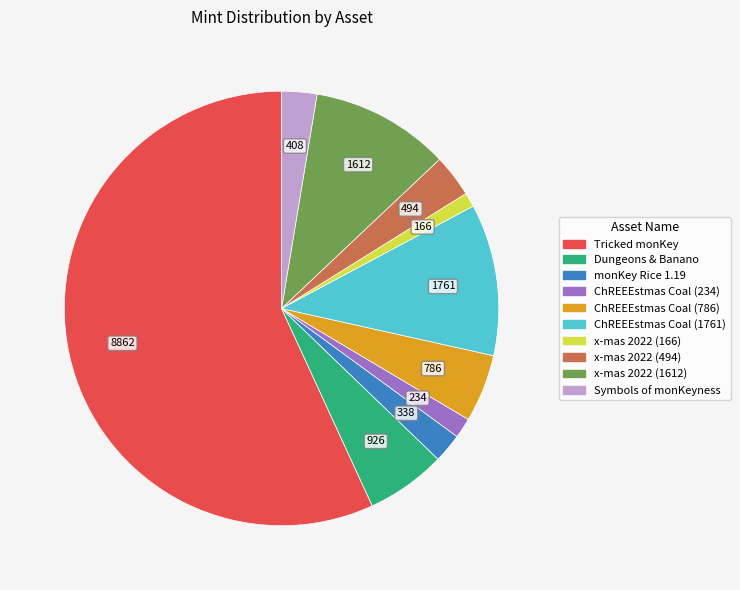

Do ChREEEstmas Coal (786) and x-mas 2022 (166) together represent more than half of the pie?

No